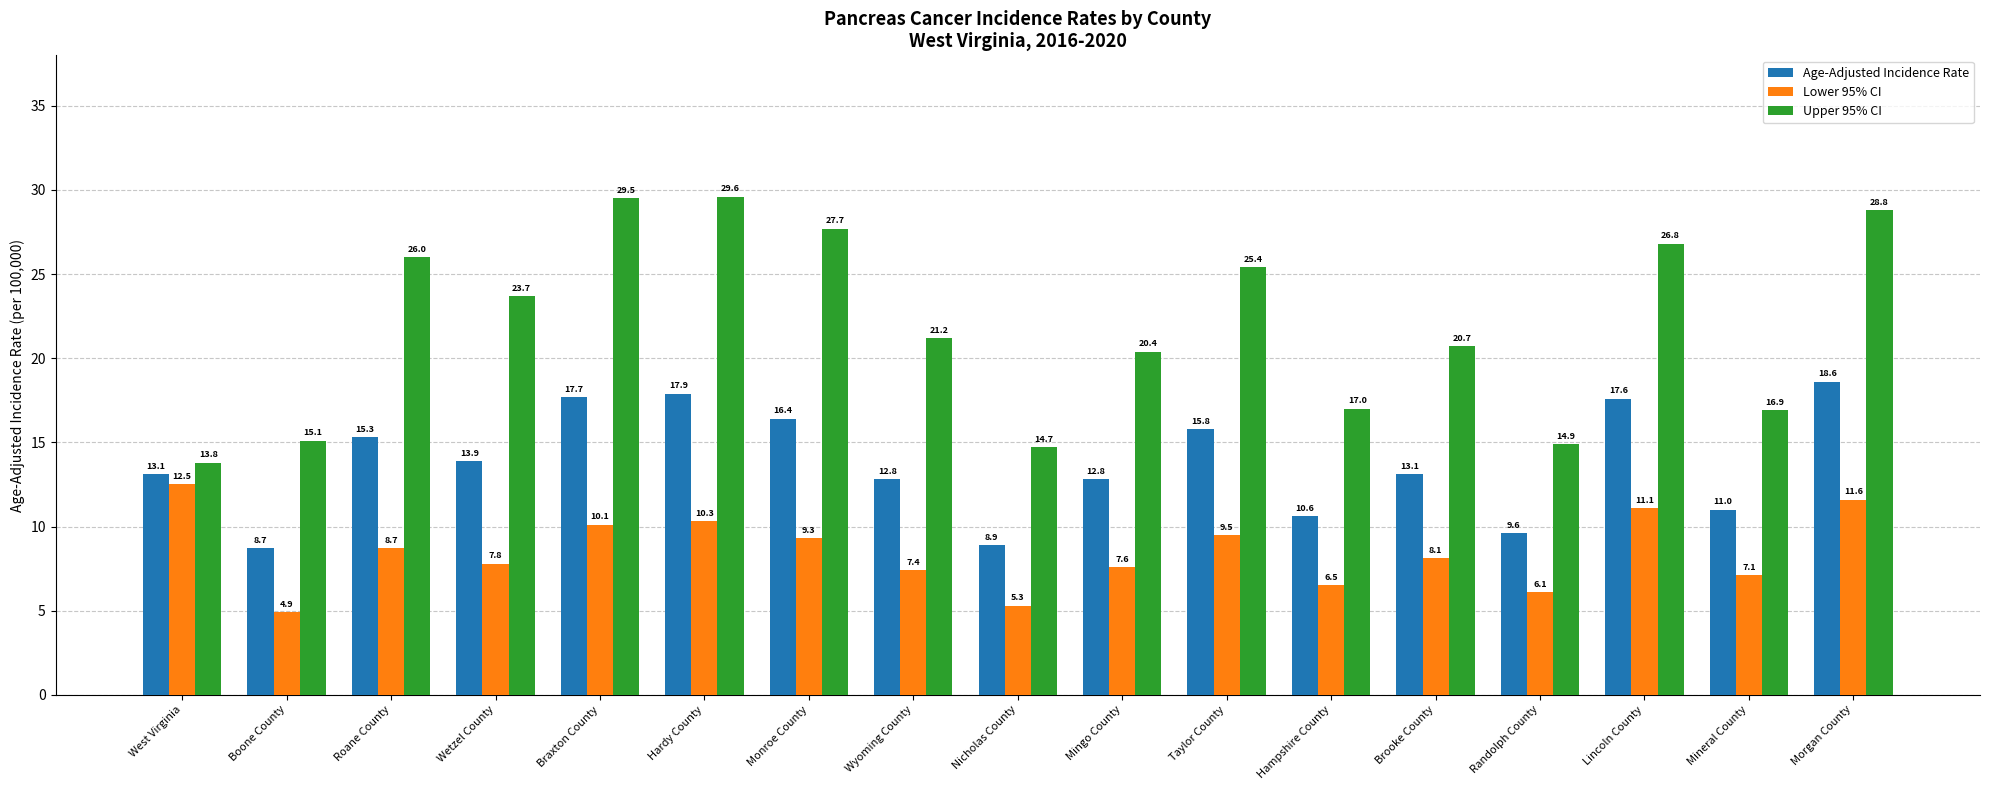

How many data points in Upper 95% CI are above 21?

9